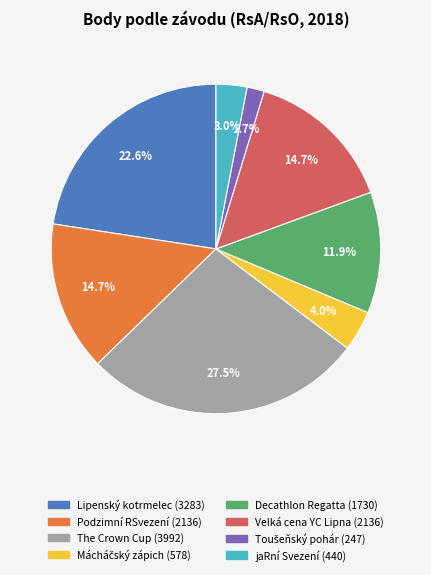

How many segments does this pie chart have?

8